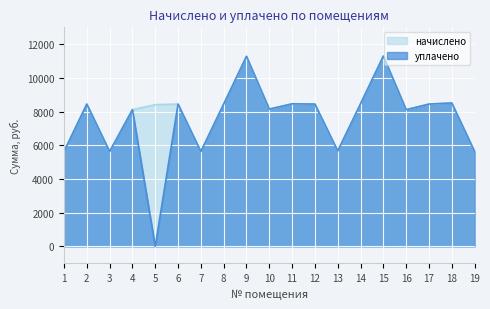

What is the total value across all series at 14?

16924.3